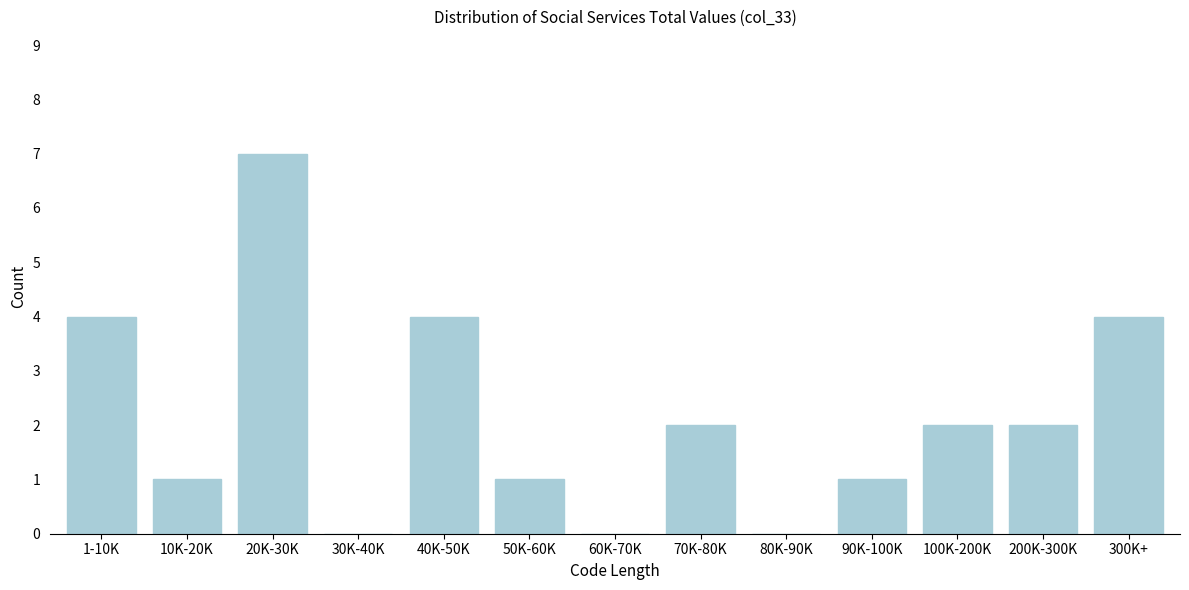

Reading left to right, list all the values displayed in this chart.

1-10K=4	10K-20K=1	20K-30K=7	30K-40K=0	40K-50K=4	50K-60K=1	60K-70K=0	70K-80K=2	80K-90K=0	90K-100K=1	100K-200K=2	200K-300K=2	300K+=4